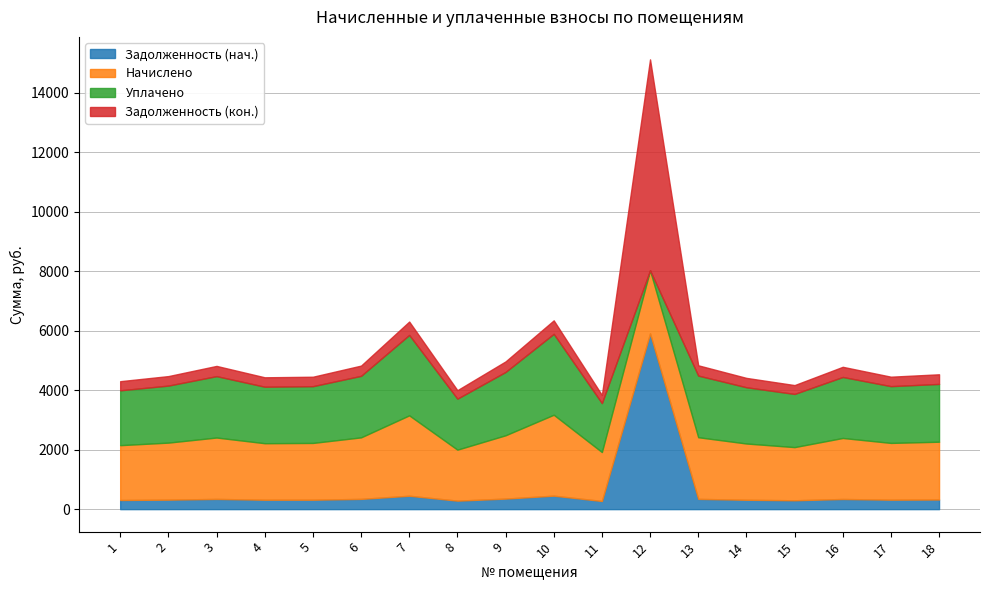

What is the value of the Задолженность (нач.) point at the 17th from the left?

318.2